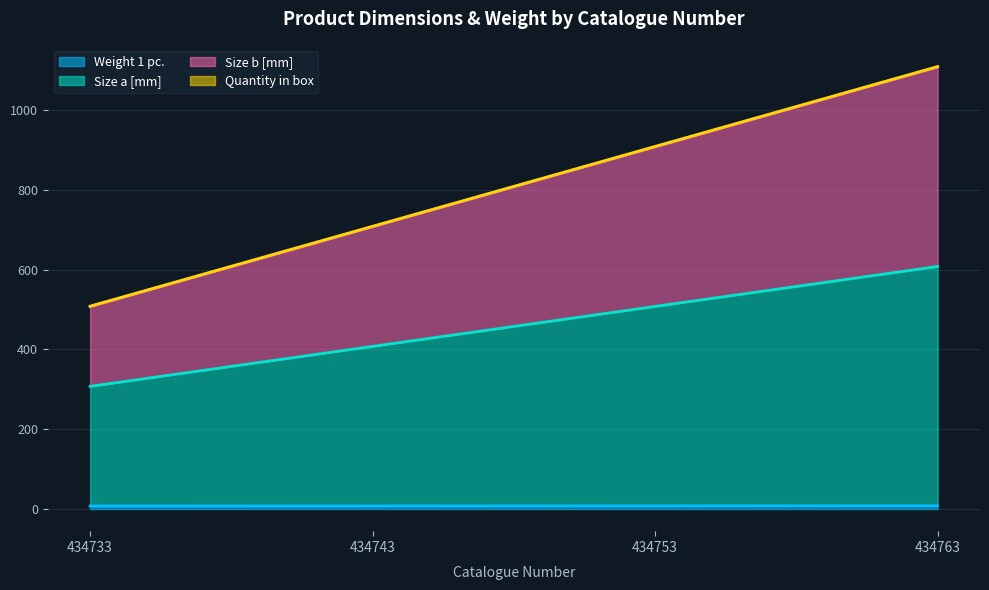

At which category is the sum across all series the highest?

434763